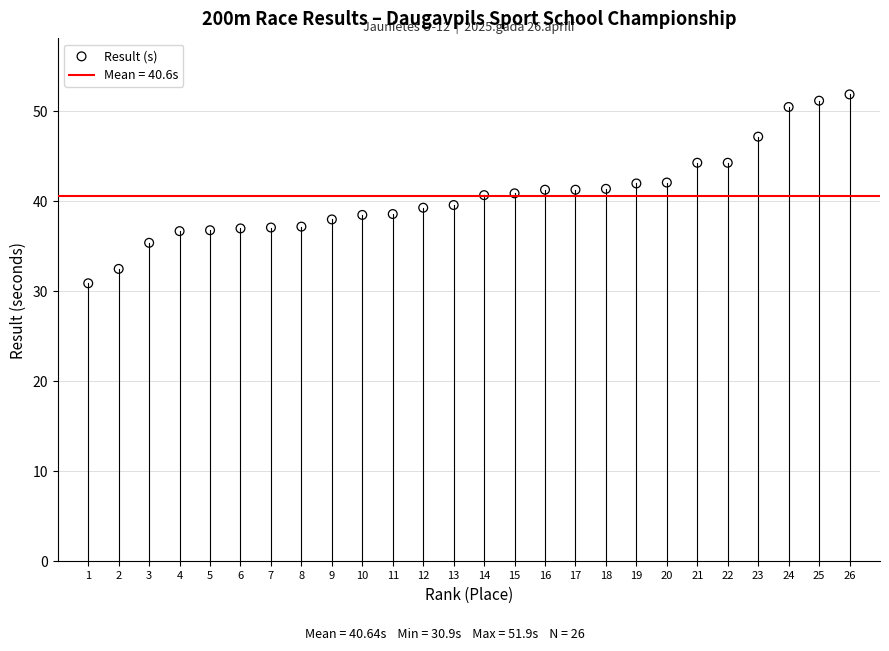

What is the range of Y values (max minus min)?

21.0